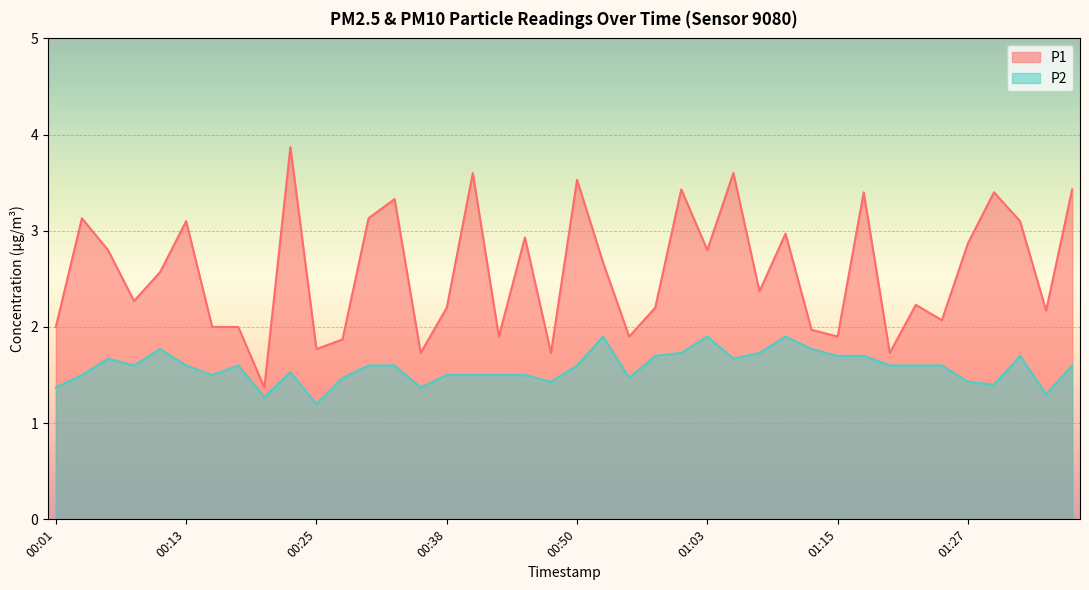

List the series in order of their peak value, highest first.

P1, P2